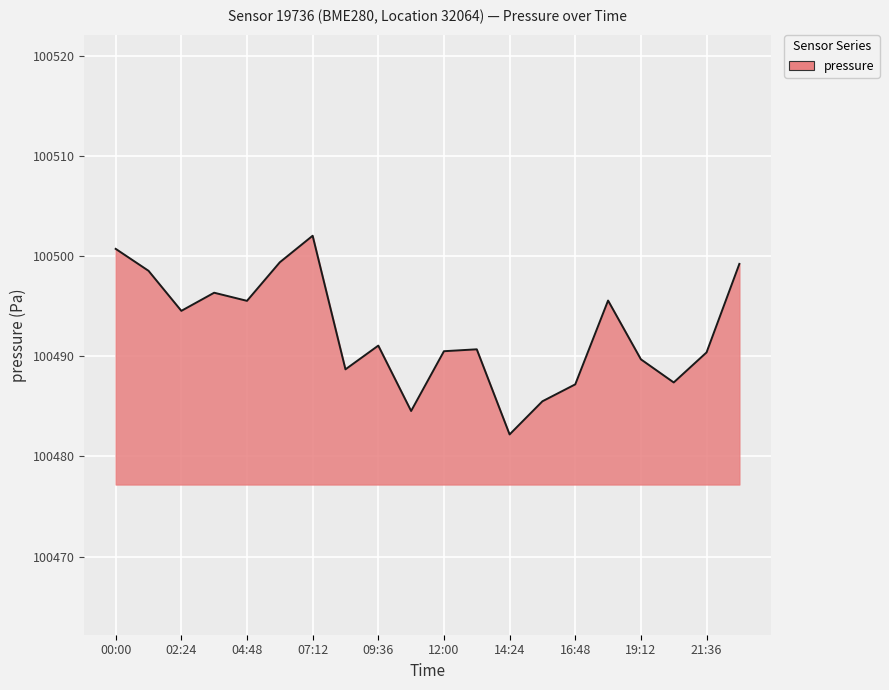

Does the chart display data point markers on the line(s)?

No